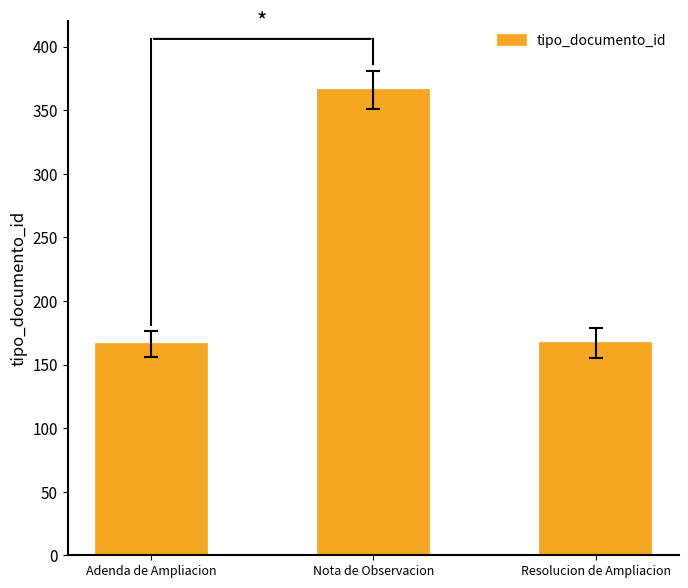

What is the average value?

233